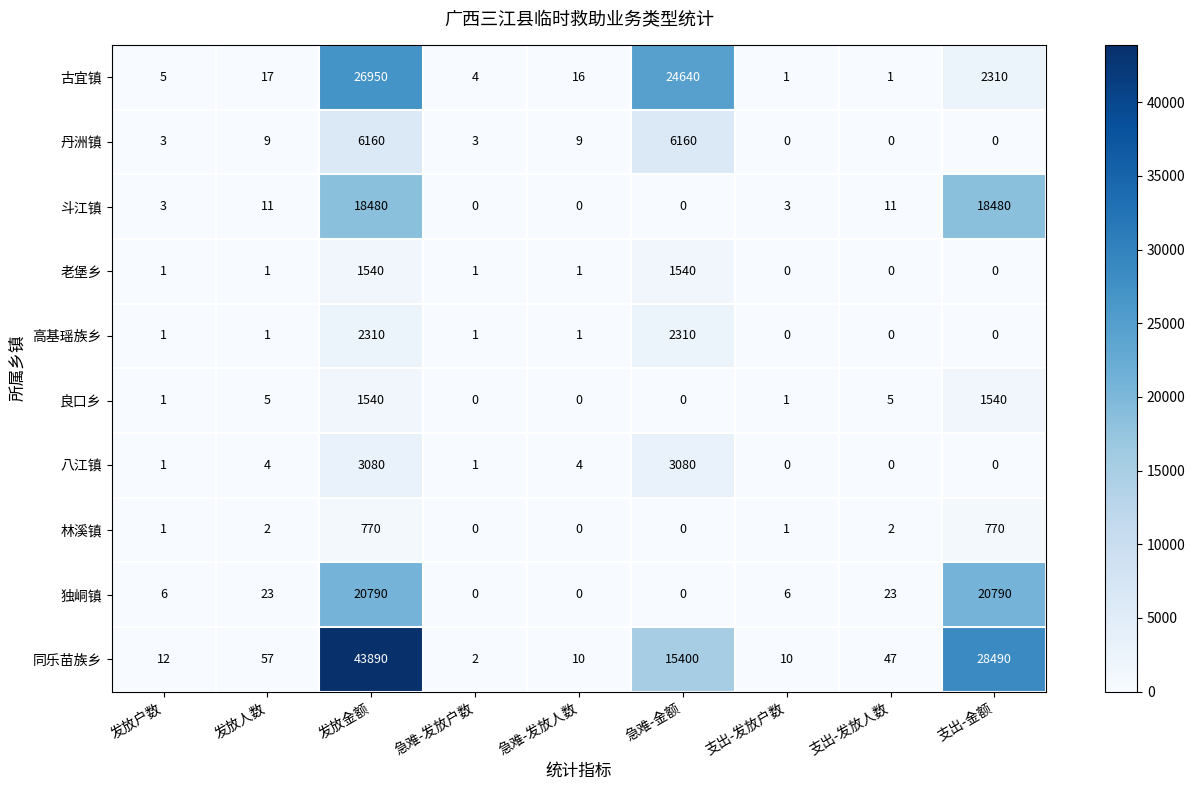

Which series has the largest total across all categories?

同乐苗族乡